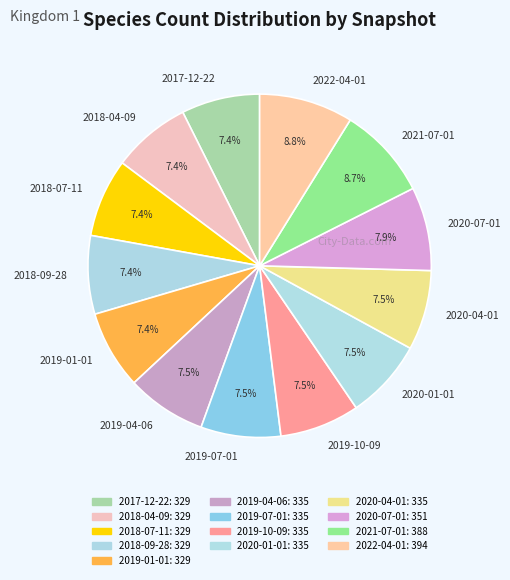

True or false: 2017-12-22 accounts for 13% of the total.

False